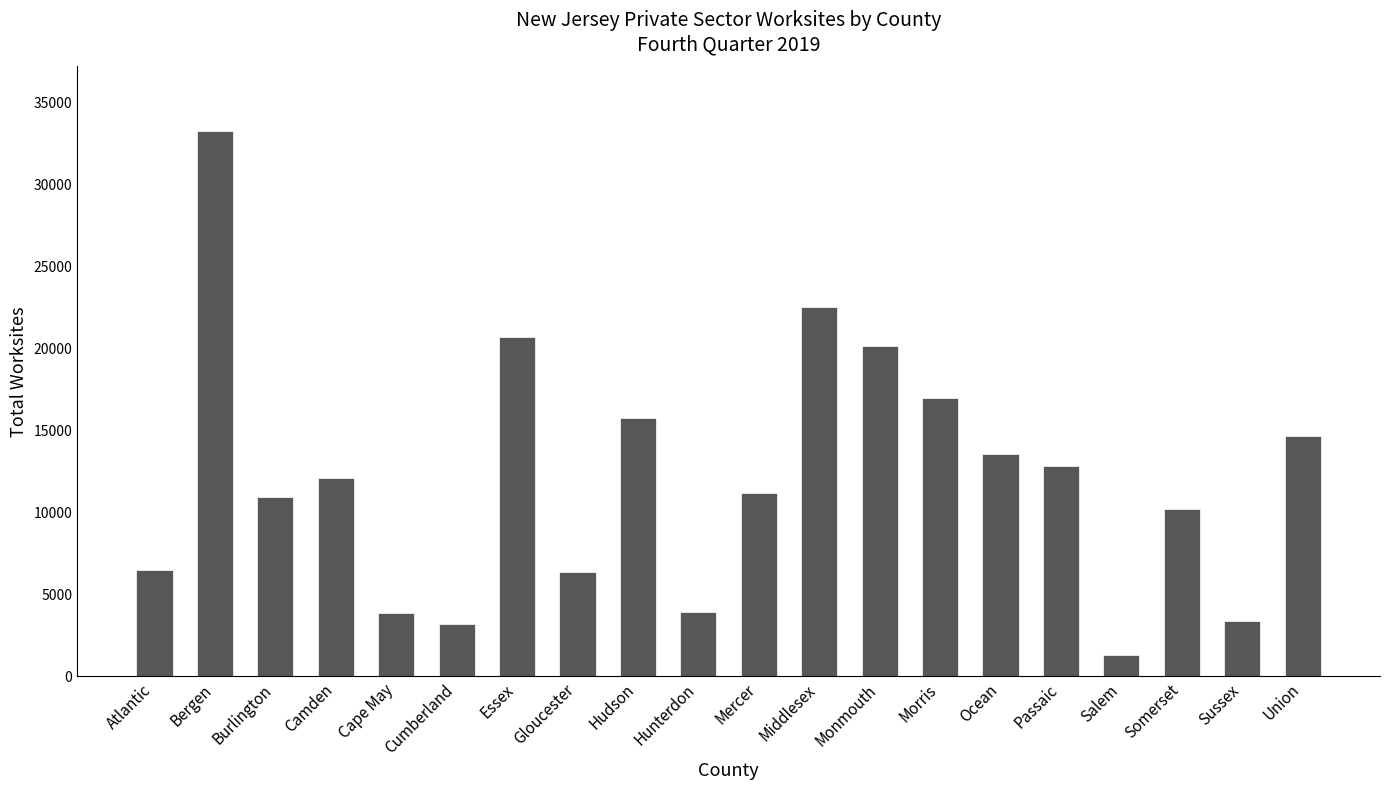

How many values are below 12070?

10